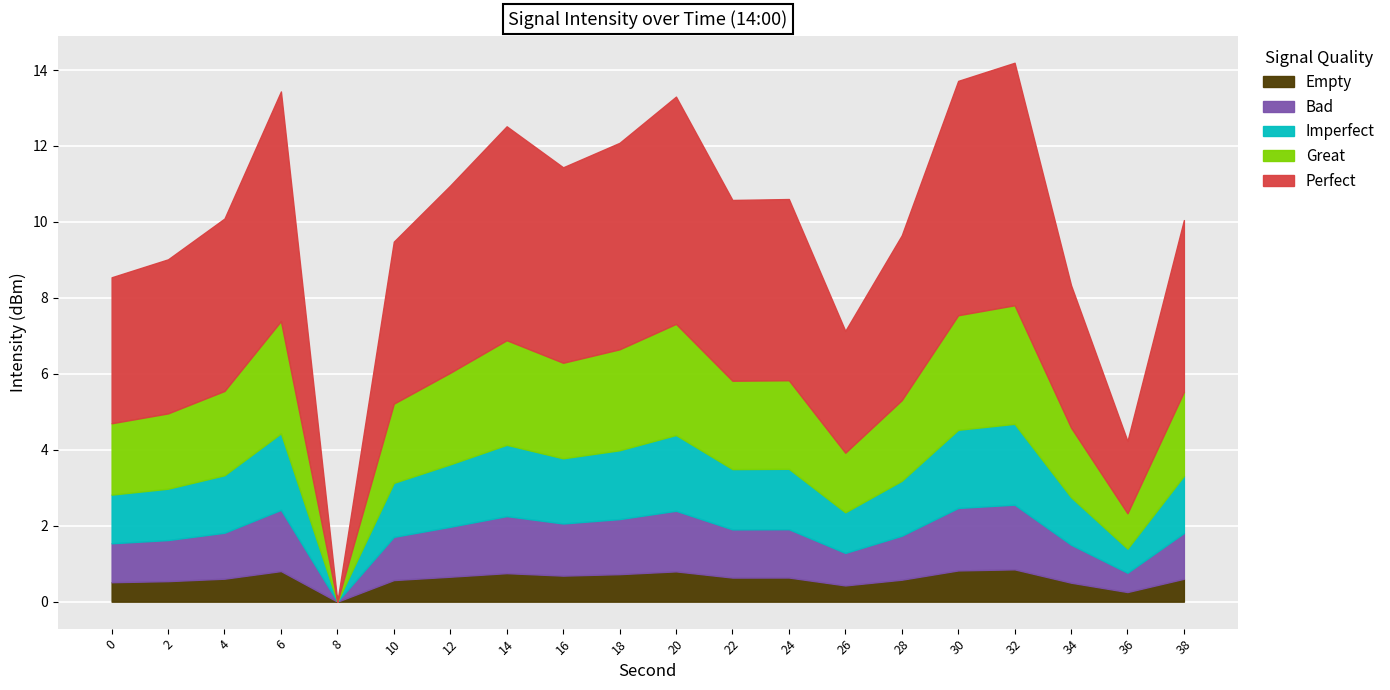

What is the greatest value displayed?

38.0